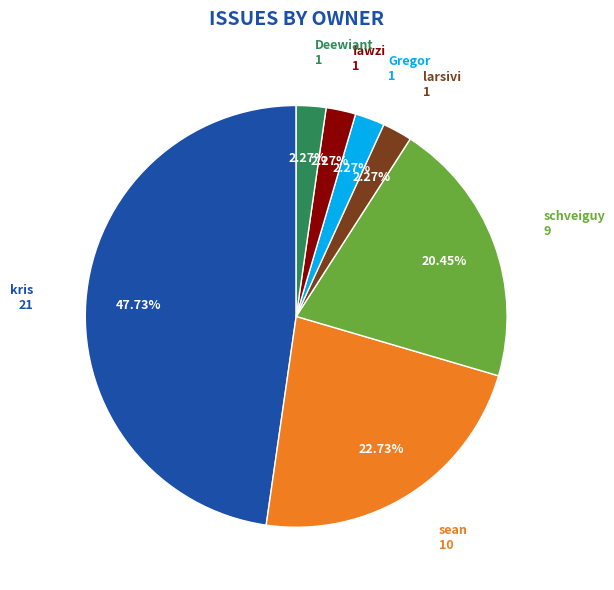

How many slices are in this pie chart?

7